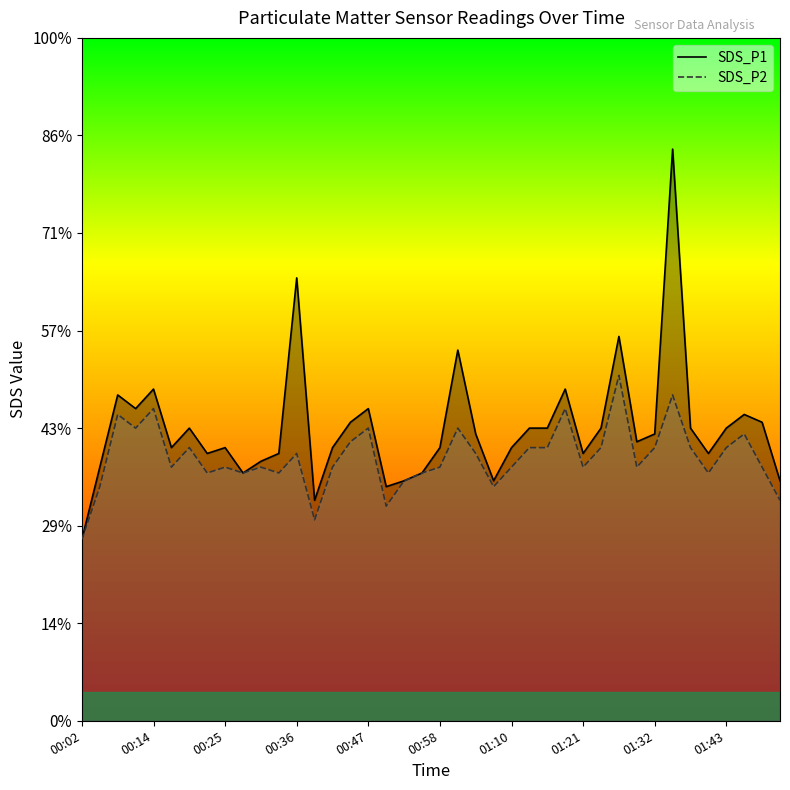

How many distinct data groups are displayed?

2